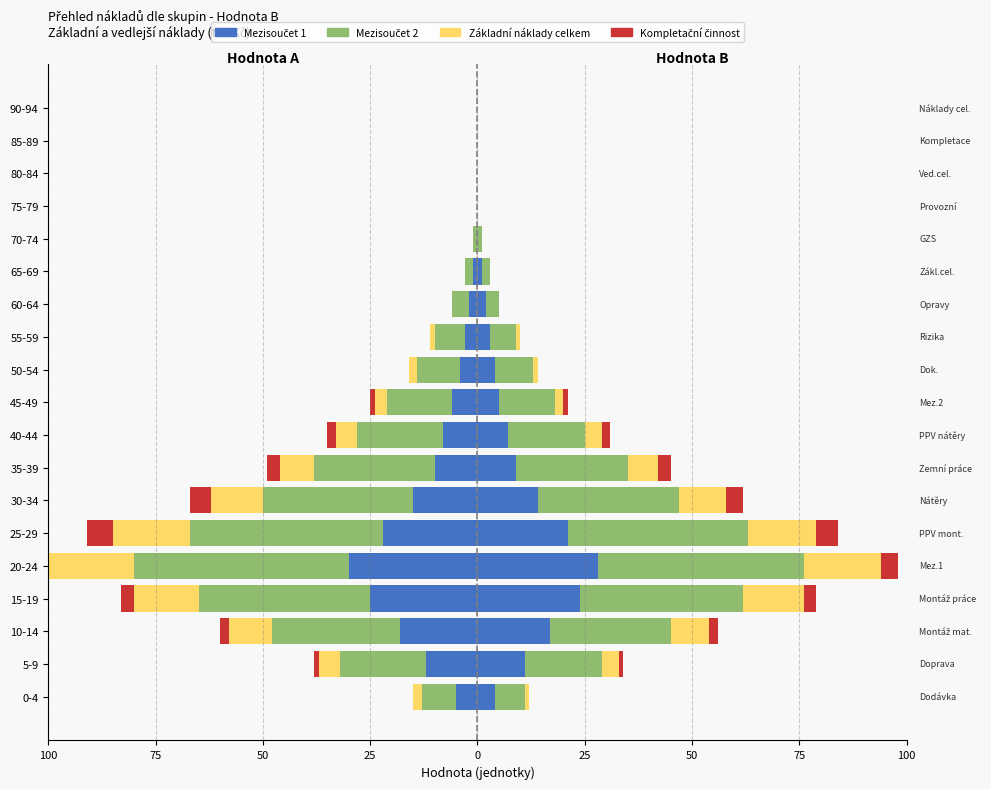

Where is the data nearest to the value -15?

30-34